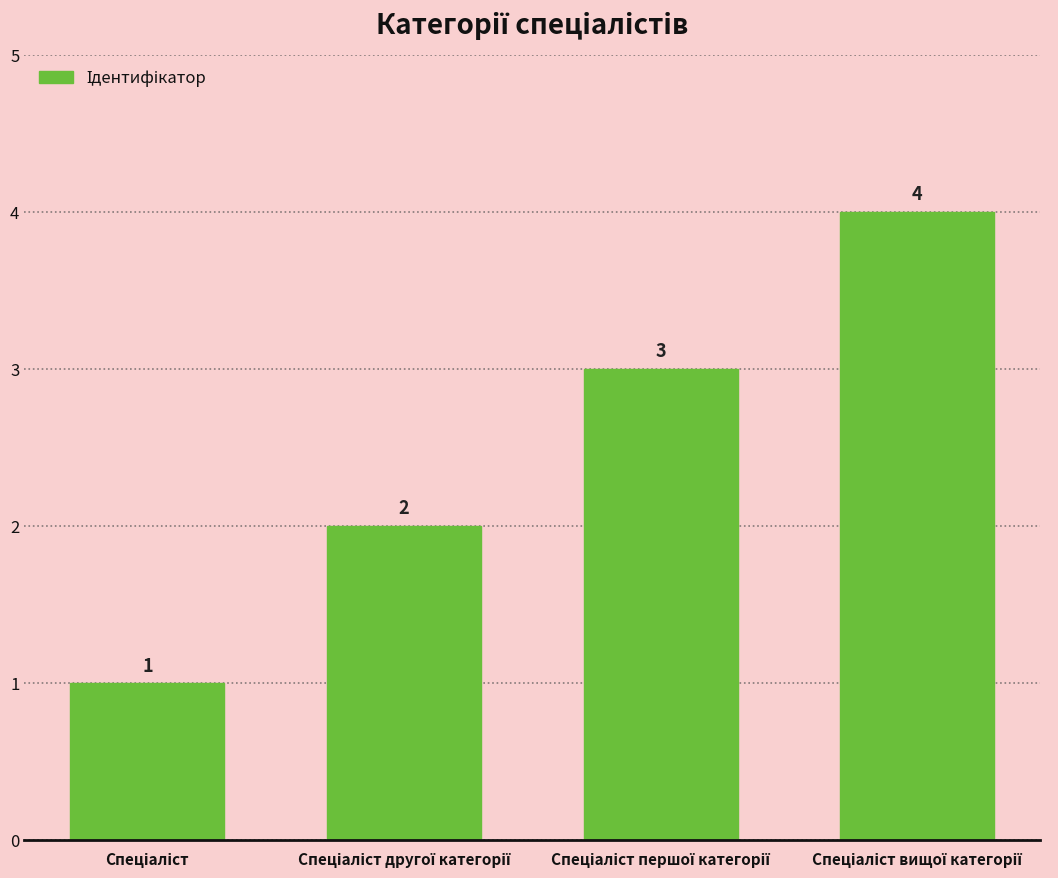

How many values are below 3?

2